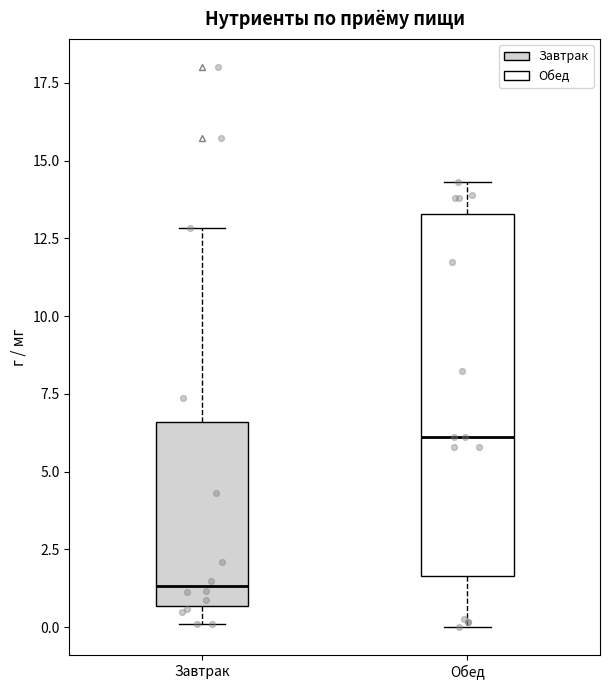

Reading left to right, read every box against the y-axis: the position of its median line, the range the box covers, and the ends of its whiskers. The values are not printed on the chart, so give them approximately, as read against the axis.

Завтрак: median 1.5, box 0.5 to 6.5, whiskers 0.0 to 13.0
Обед: median 6.0, box 1.5 to 13.5, whiskers 0.0 to 14.5